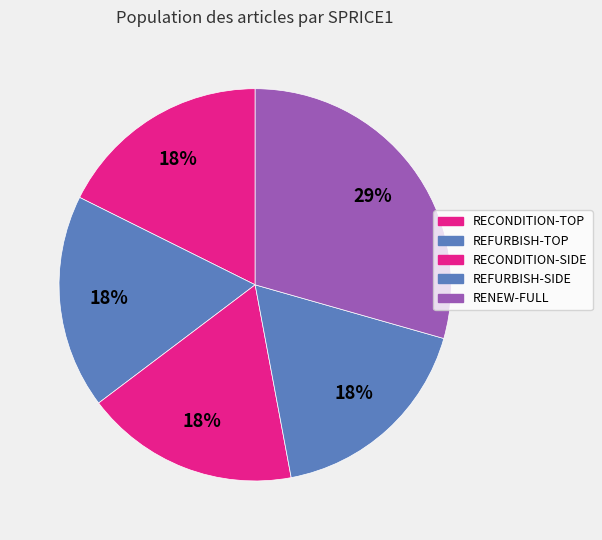

How many segments does this pie chart have?

5